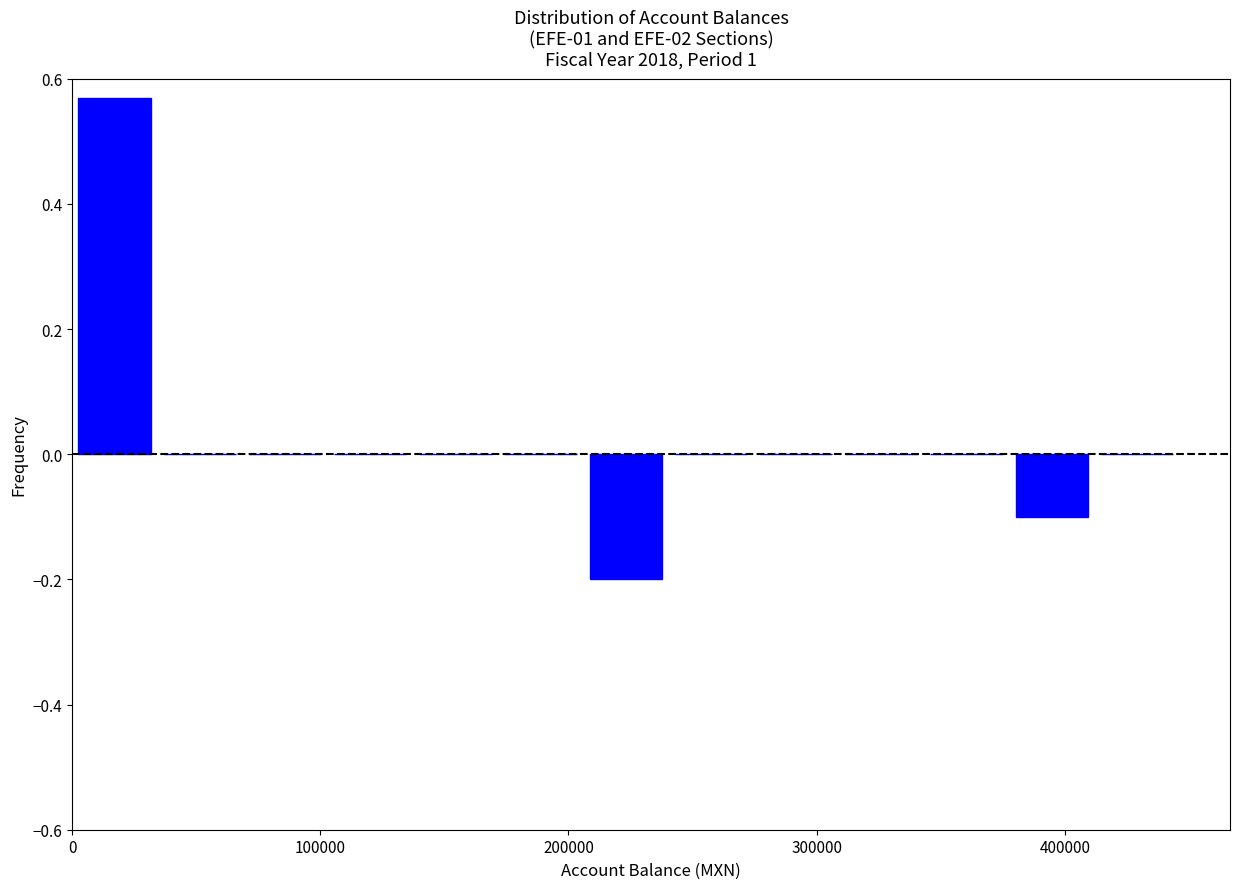

Read against the x-axis, roughly where is the centre of the tallest bar?

20000